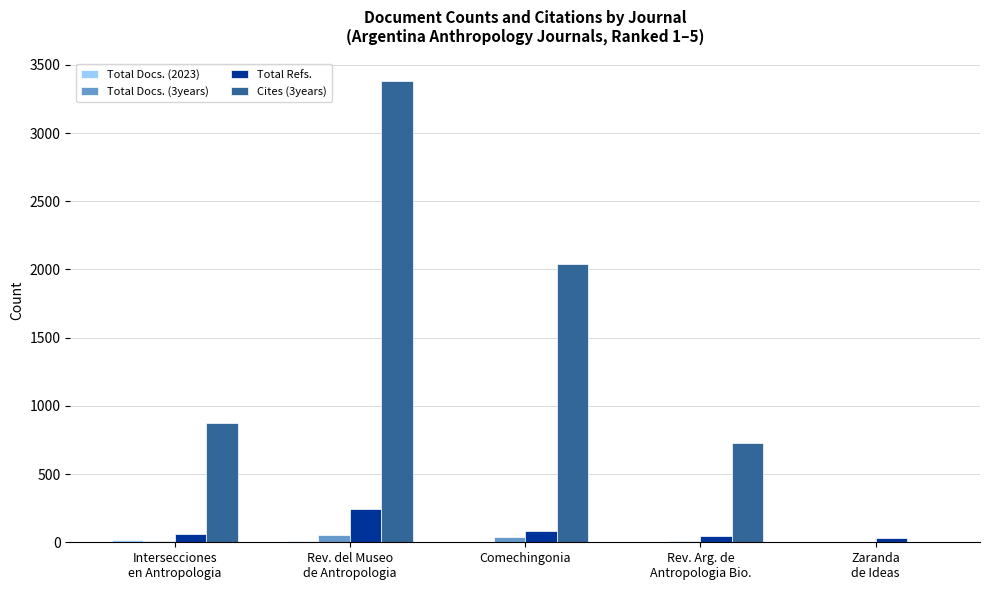

What is the maximum value shown in the chart?

3379